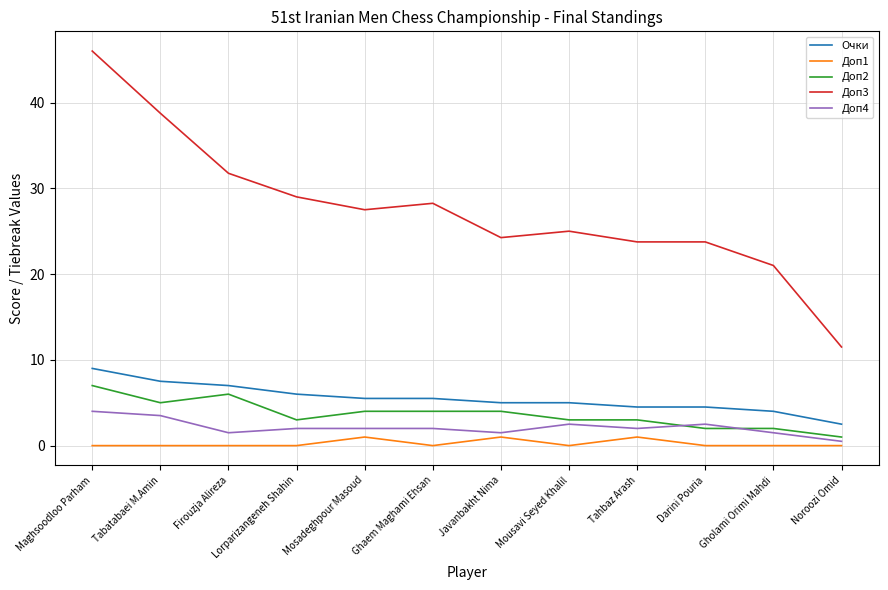

What is the maximum value shown in the chart?

46.0